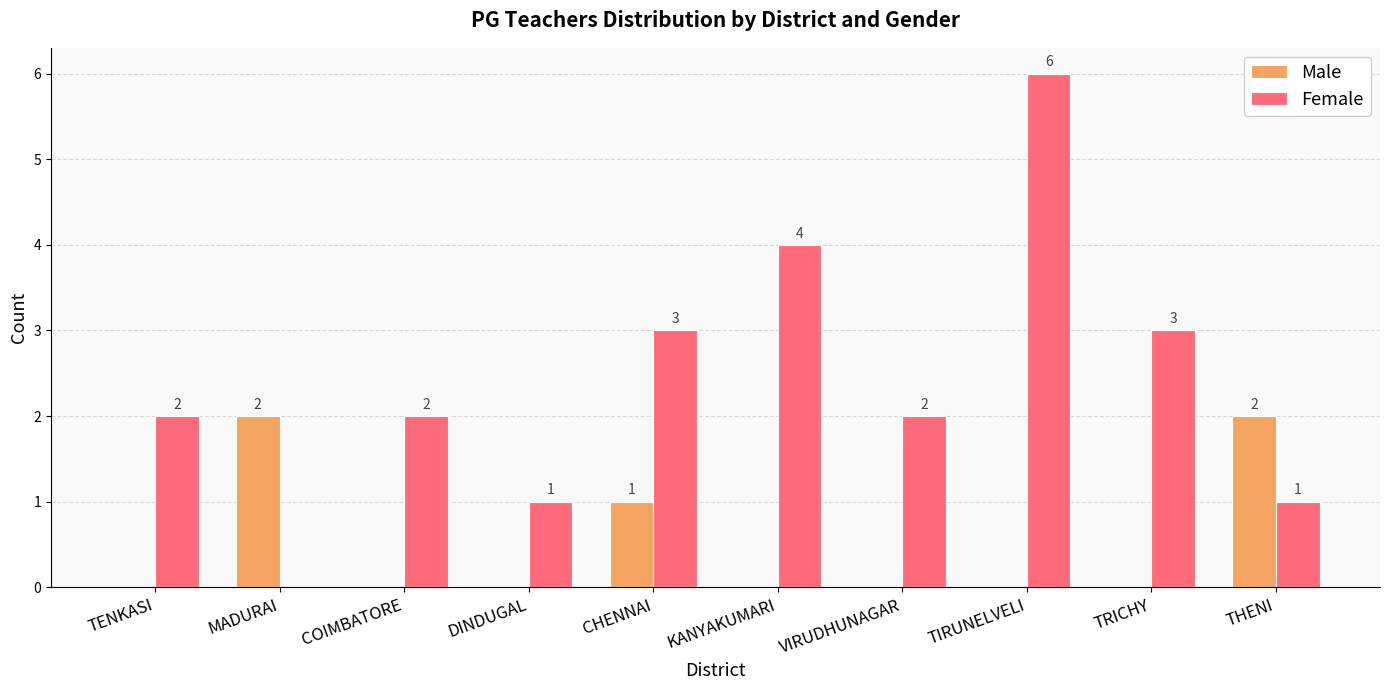

Is it true that Male equals 0 at TRICHY?

True